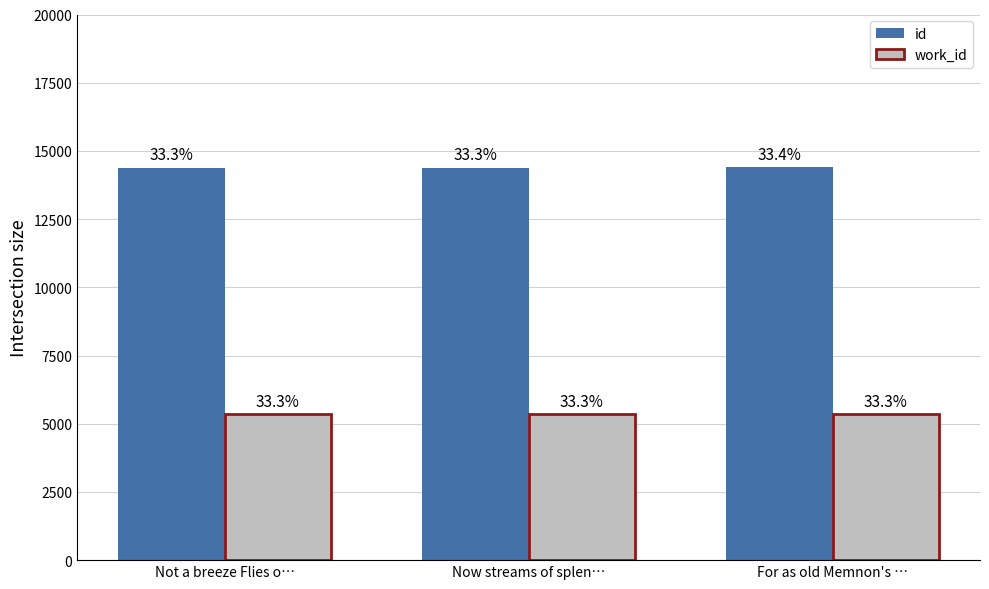

What is the total value across all series at Not a breeze Flies o…?

19755